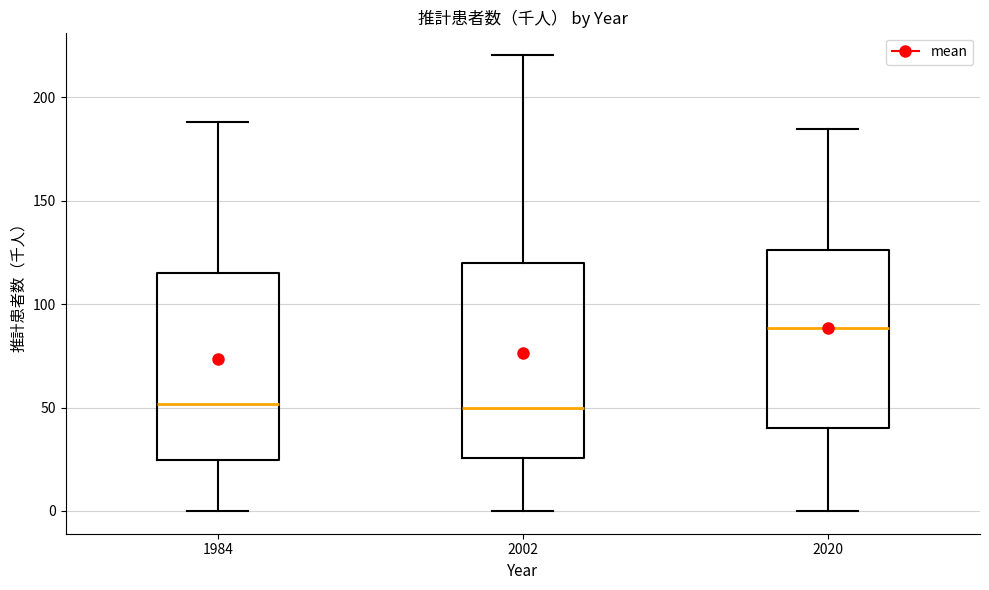

Where is the lower edge of the box at x = 2002 on the y-axis? The values are not printed on the chart, so give them approximately, as read against the axis.

25